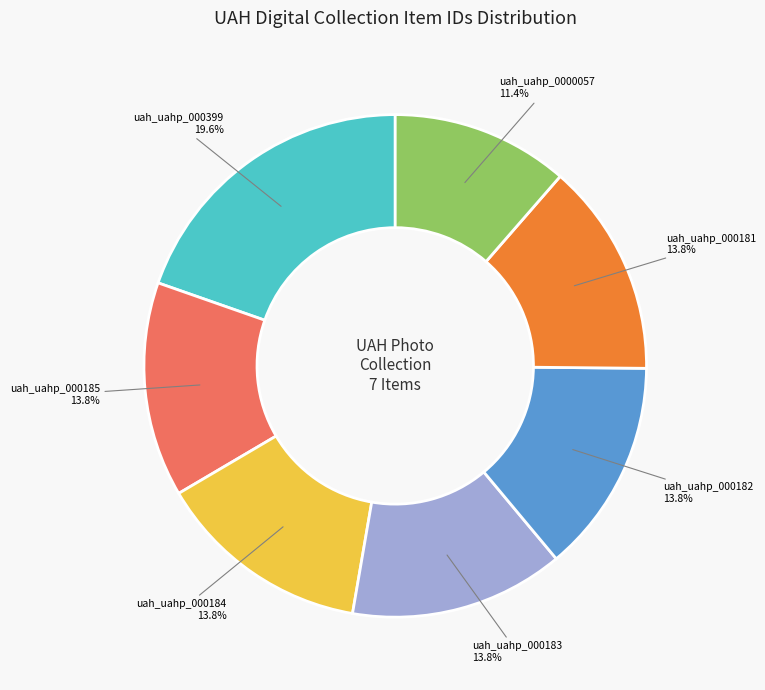

To the nearest percent, what is the average slice percentage?

14%